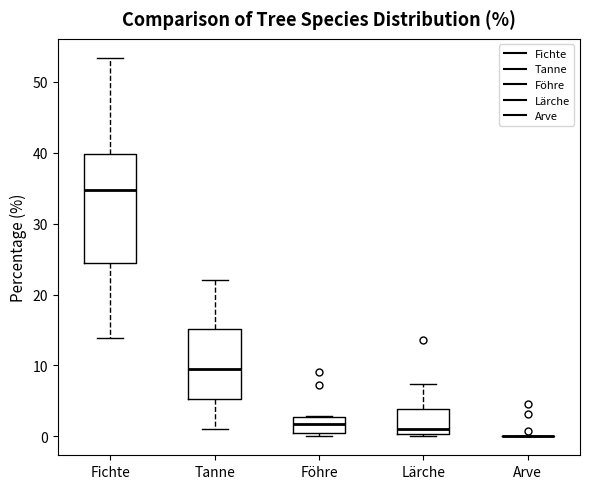

Where does the median line of the box for Fichte sit on the y-axis? The values are not printed on the chart, so give them approximately, as read against the axis.

35